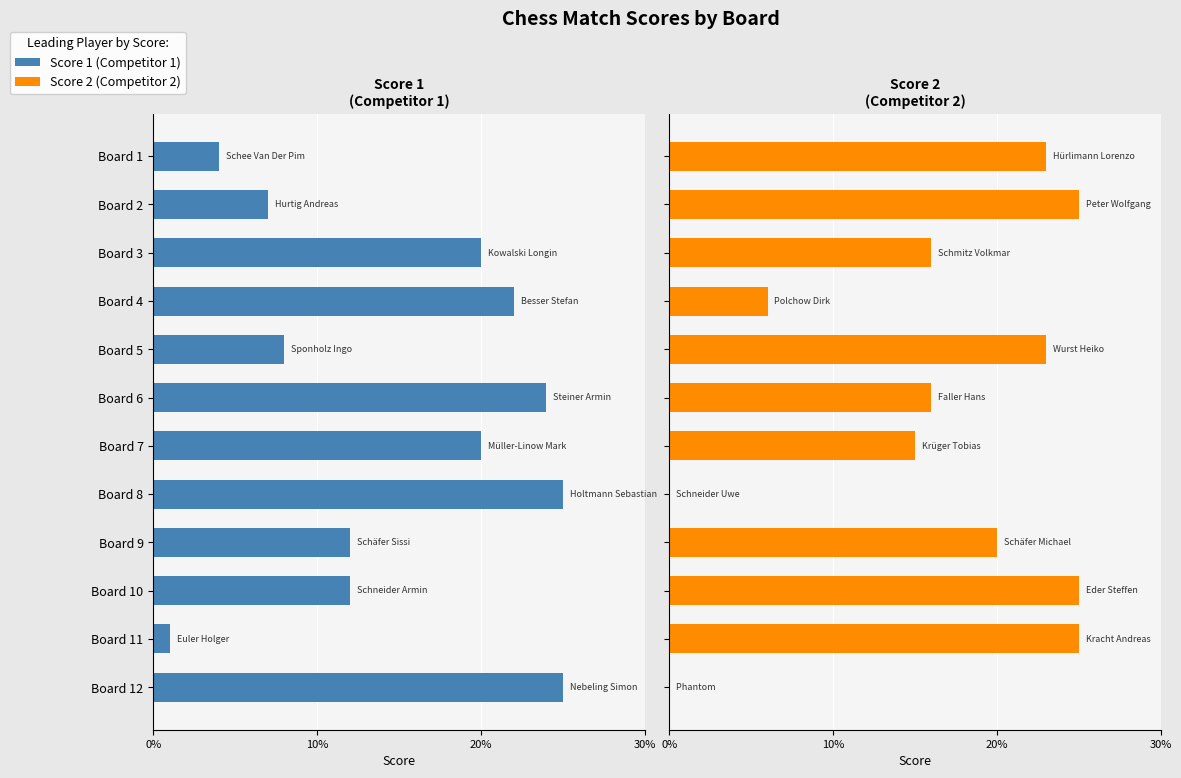

Reading left to right, transcribe all the data shown in this chart.

Score 1: 4	7	20	22	8	24	20	25	12	12	1	25
Score 2: 23	25	16	6	23	16	15	0	20	25	25	0